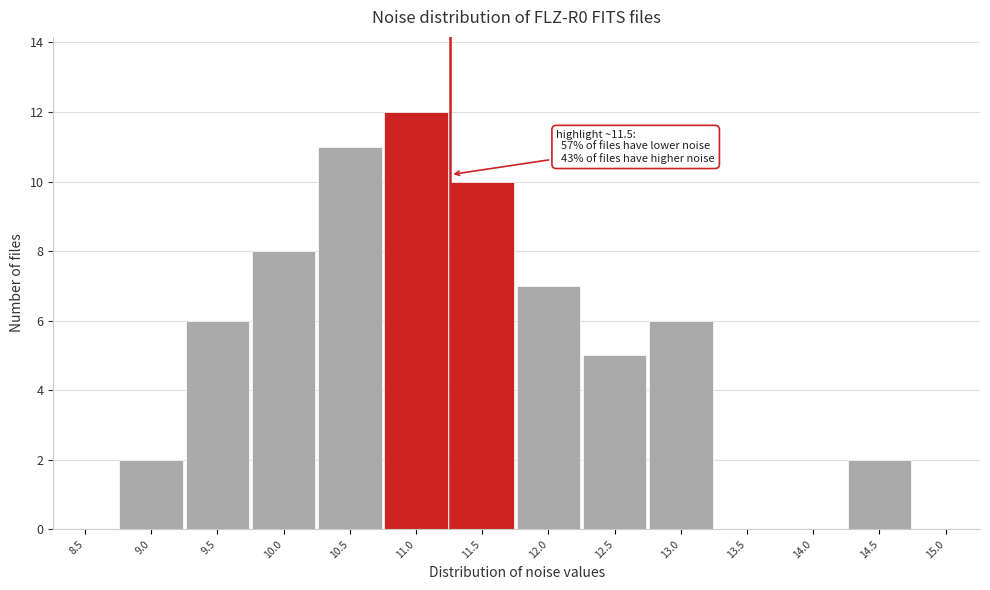

Reading right to left, list all the values displayed in this chart.

15.0=0	14.5=2	14.0=0	13.5=0	13.0=6	12.5=5	12.0=7	11.5=10	11.0=12	10.5=11	10.0=8	9.5=6	9.0=2	8.5=0